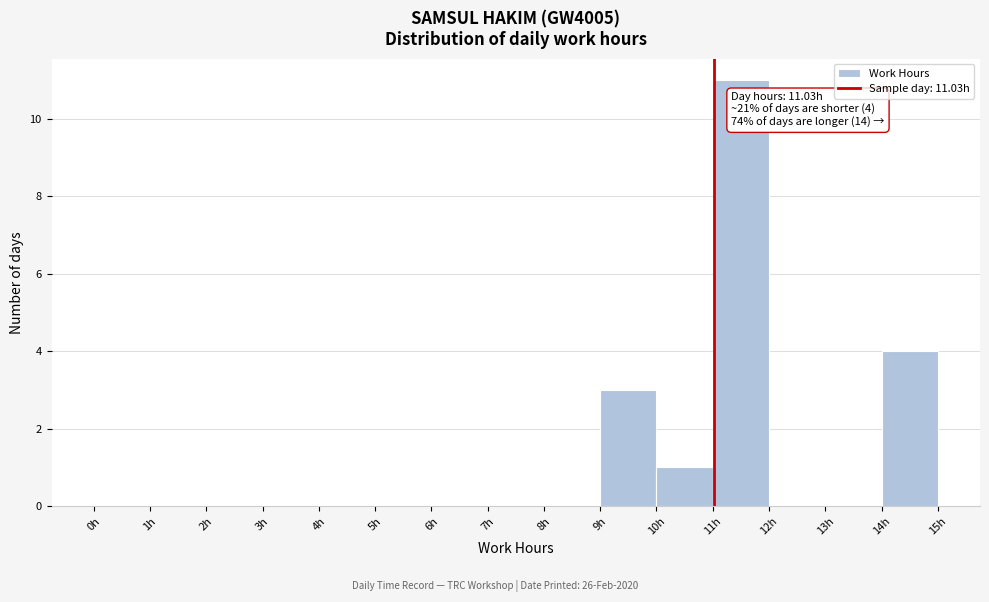

Which range on the x-axis has the tallest bar?

11 to 12